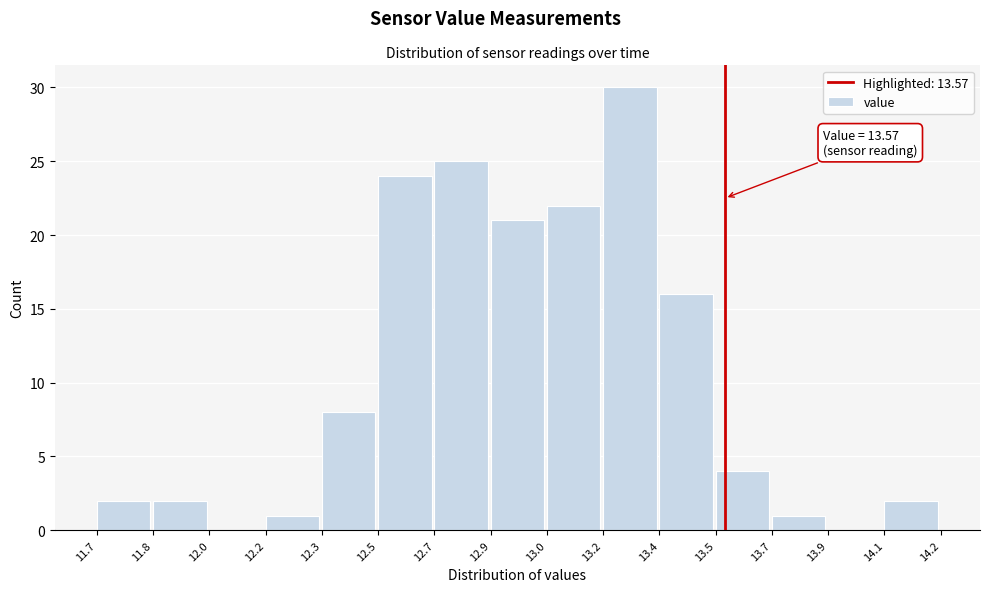

Reading left to right, list all the values displayed in this chart.

11.7=2	11.8=2	12.0=0	12.2=1	12.3=8	12.5=24	12.7=25	12.9=21	13.0=22	13.2=30	13.4=16	13.5=4	13.7=1	13.9=0	14.1=2